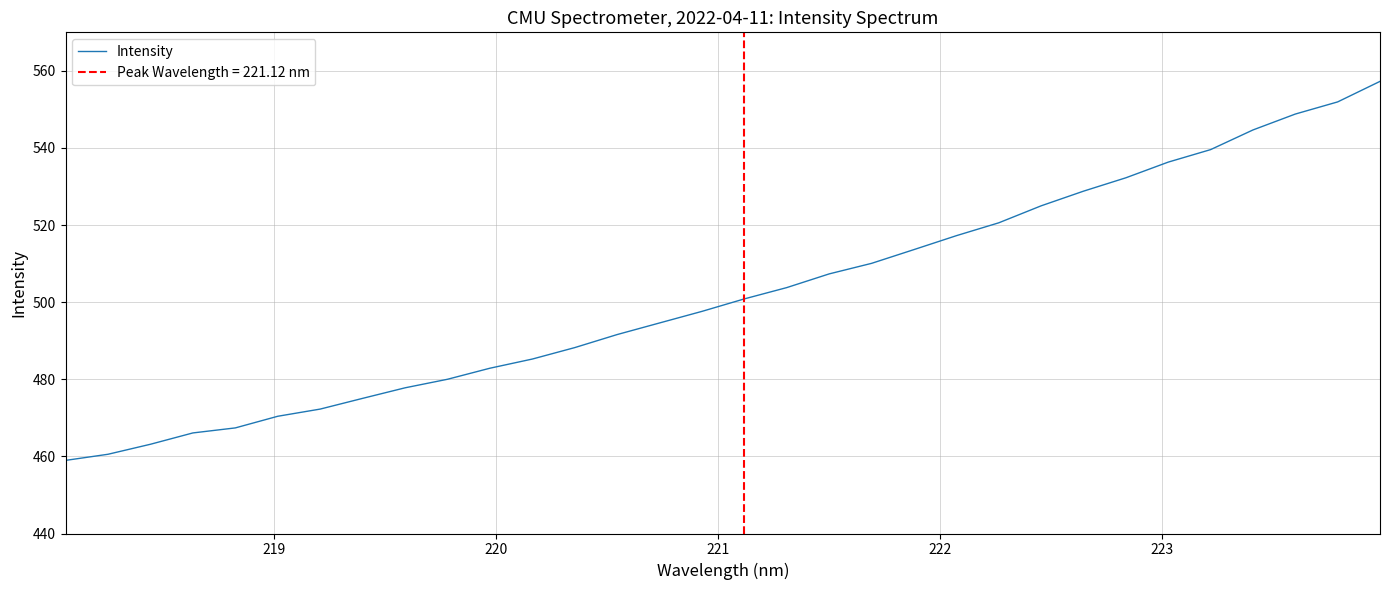

What is the lowest value of the Intensity series?

459.0